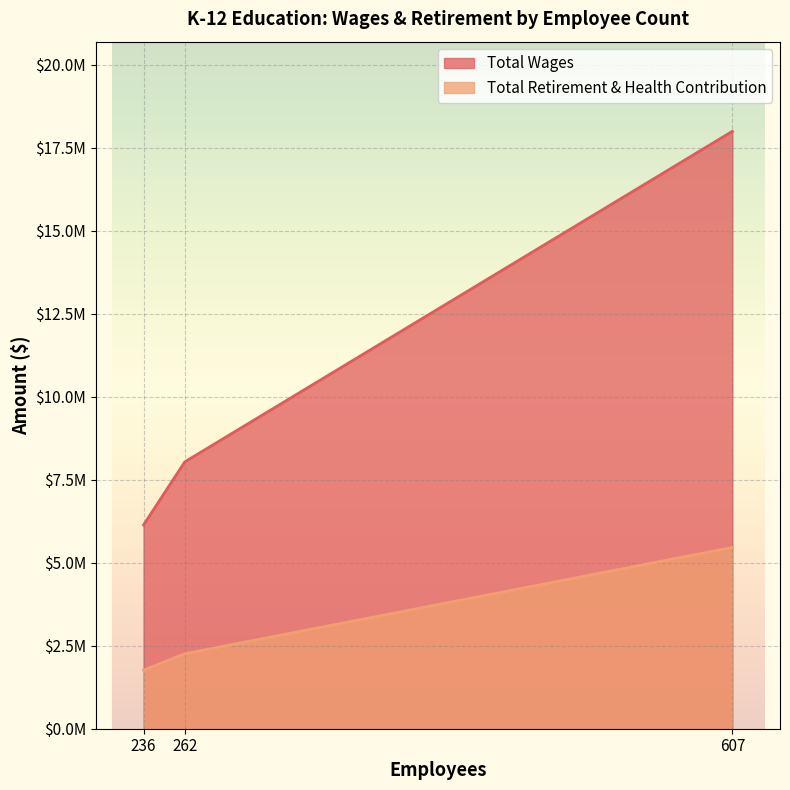

What is the minimum value shown in the chart?

1764571